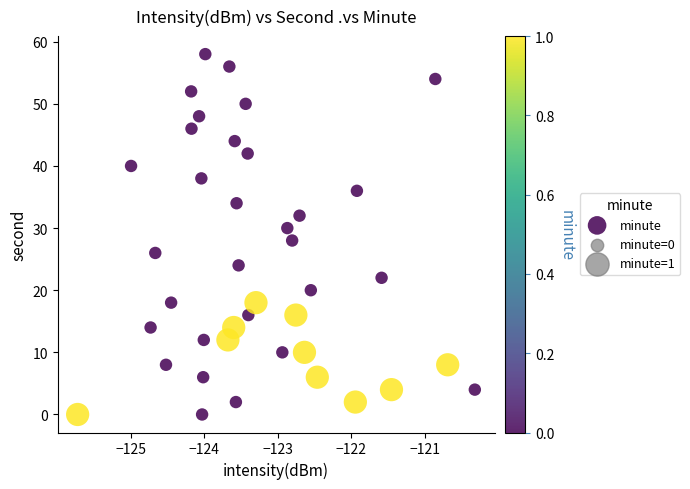

What is the range of Y values (max minus min)?

58